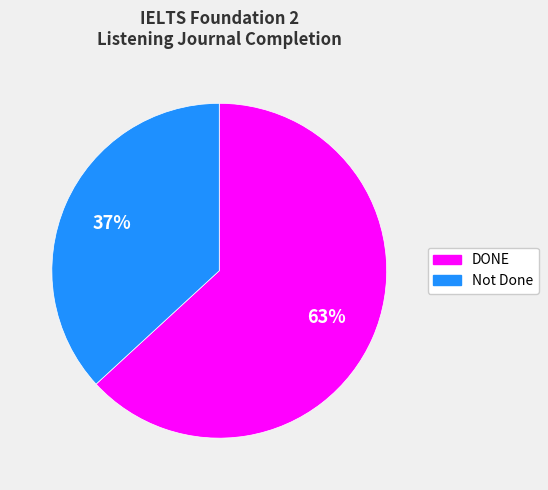

To the nearest percent, what is the average slice percentage?

50%